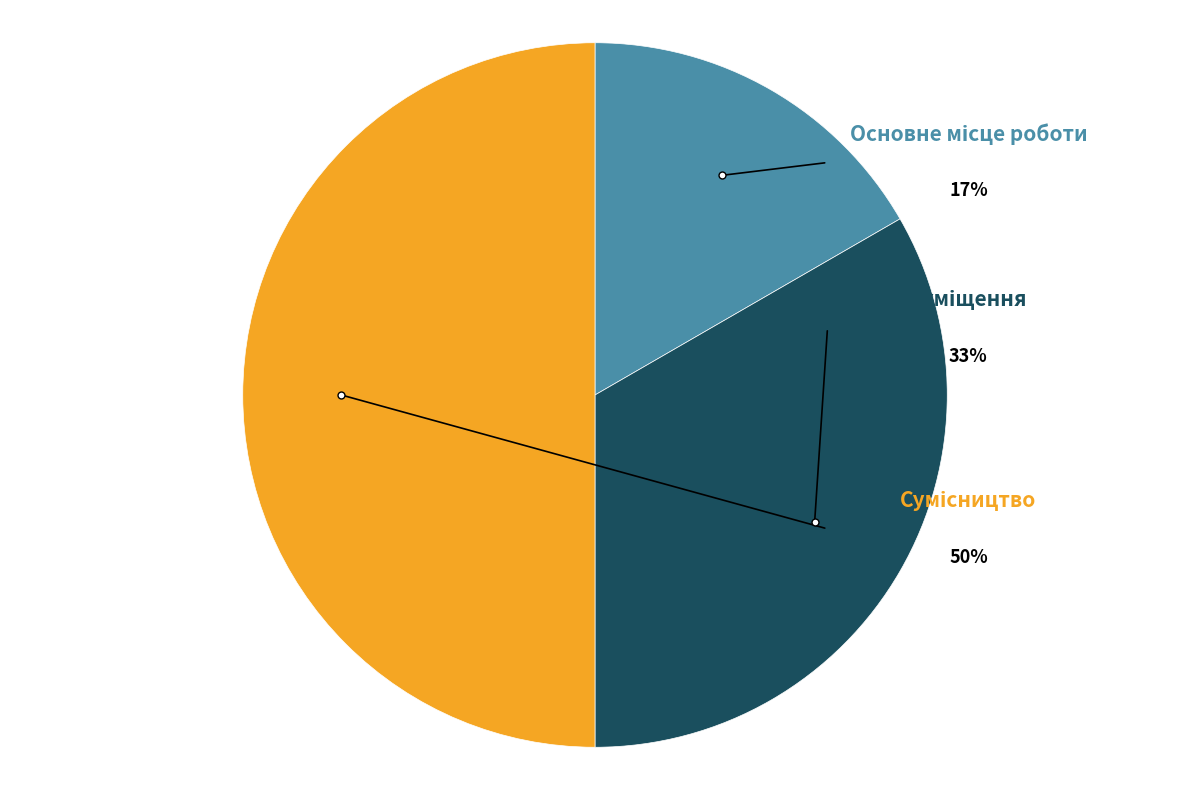

True or false: Сумісництво accounts for 50% of the total.

True